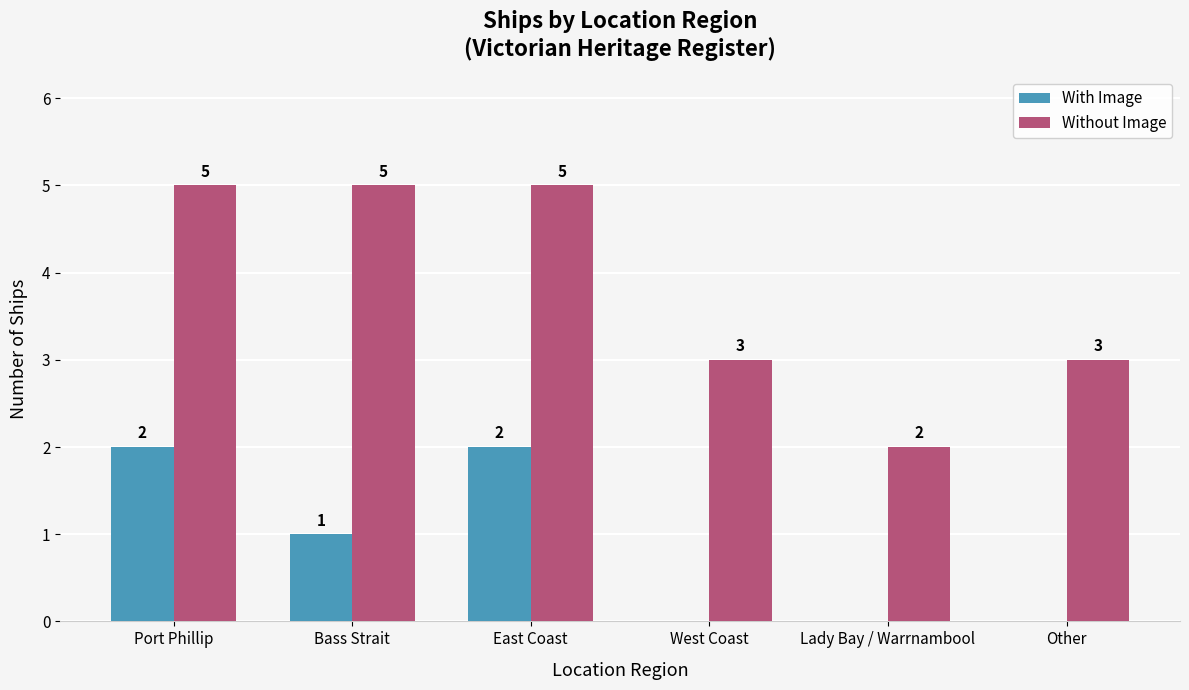

Count the number of categories in the chart.

6